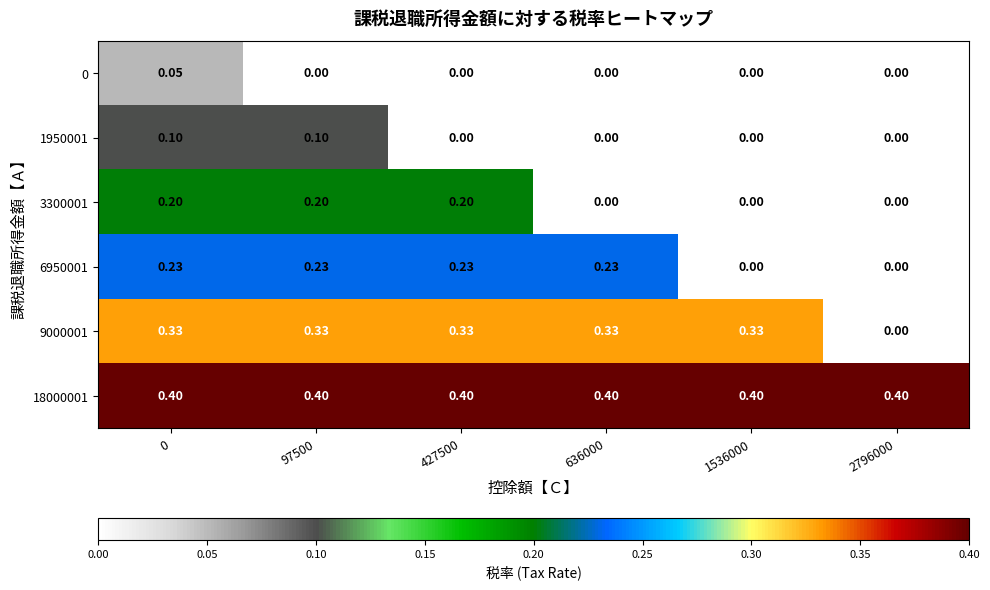

Between 97500 and 427500, which series saw the biggest shift?

1950001